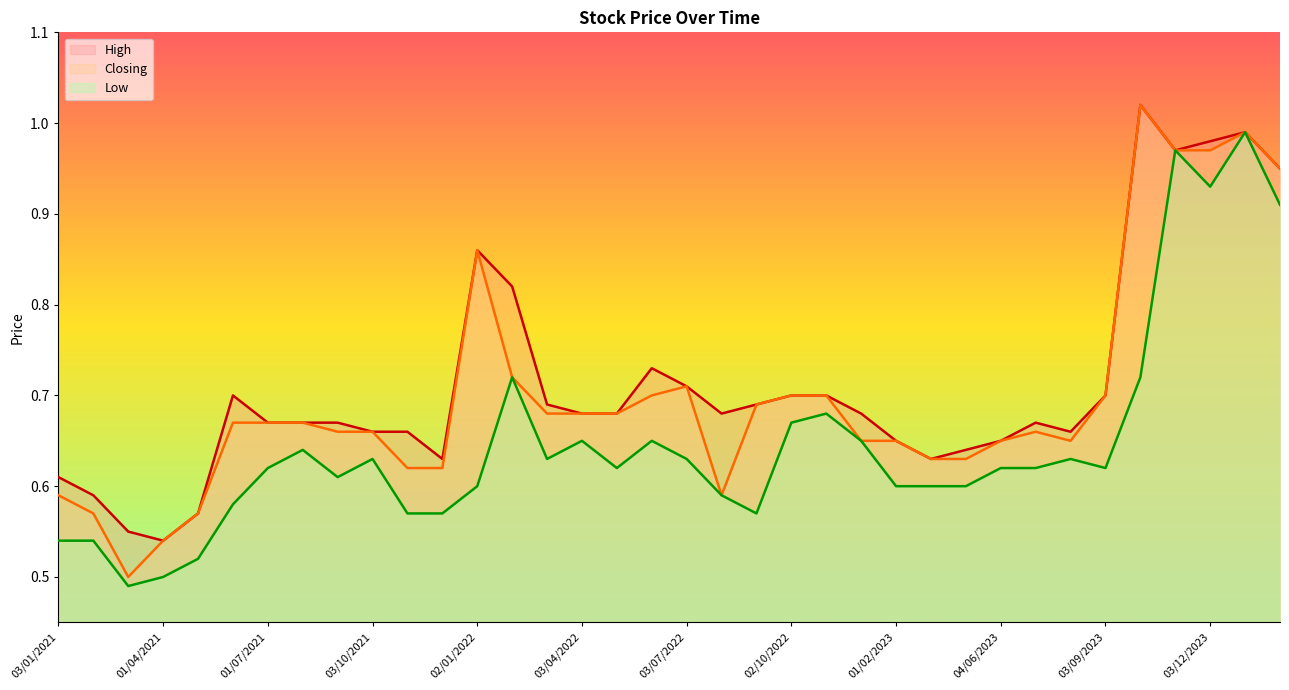

The High series shows 0.9 at 03/03/2024. True or false?

True